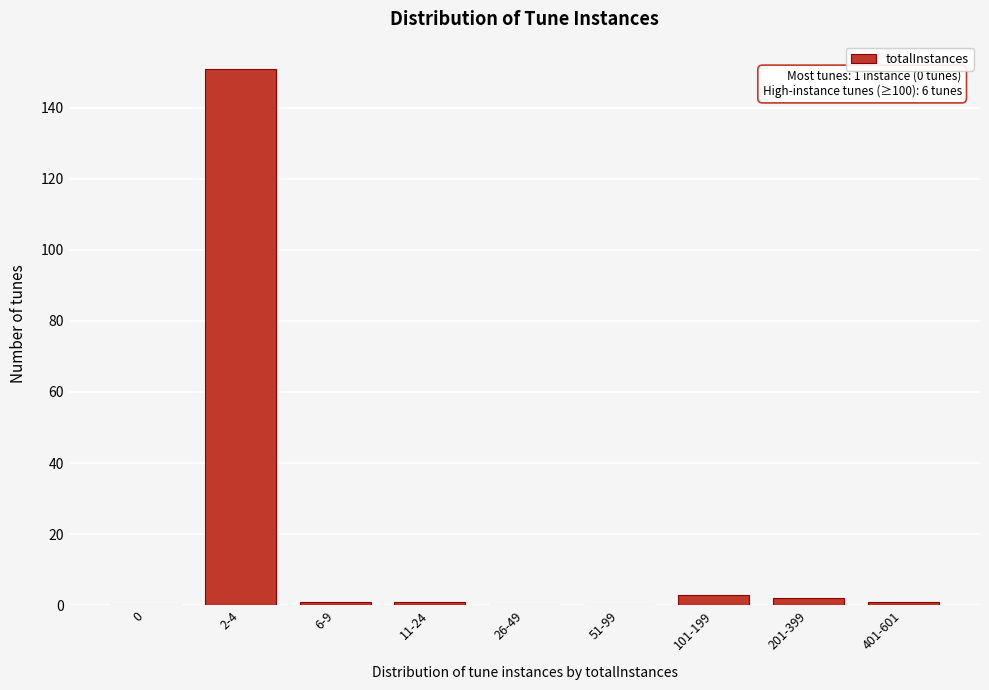

Reading right to left, extract all data points from this chart.

401-601=1	201-399=2	101-199=3	51-99=0	26-49=0	11-24=1	6-9=1	2-4=151	0=0